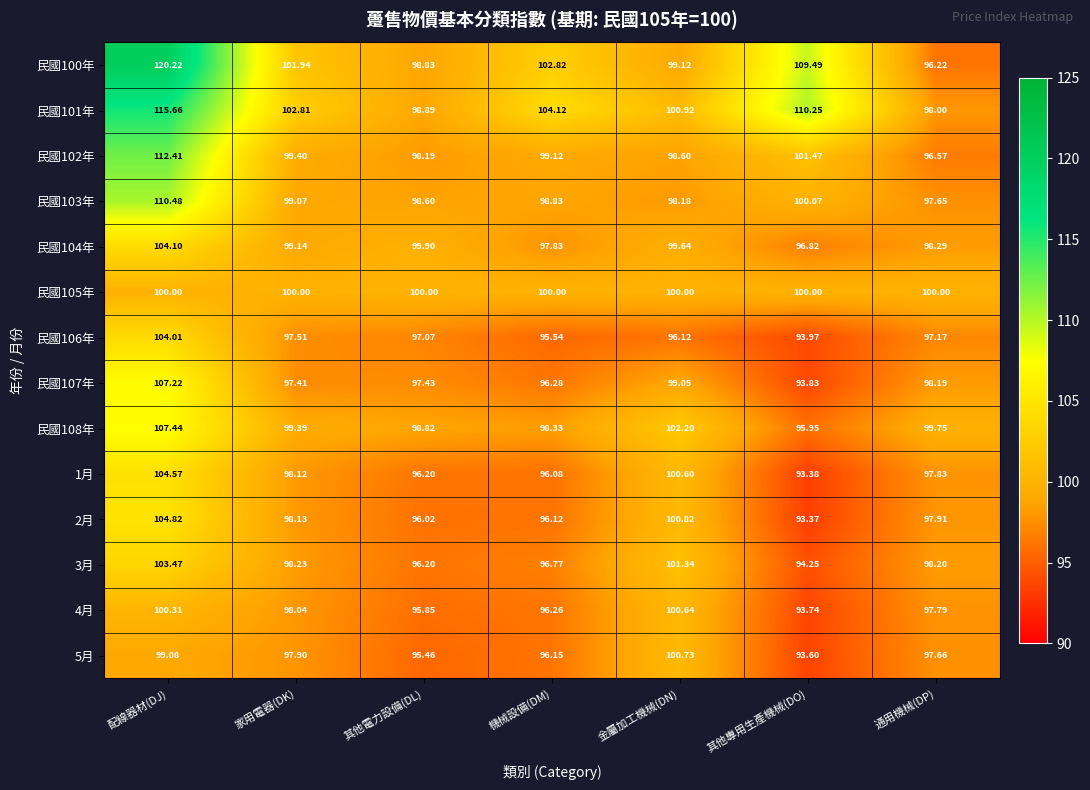

At which label is 2月 closest to 99?

家用電器(DK)